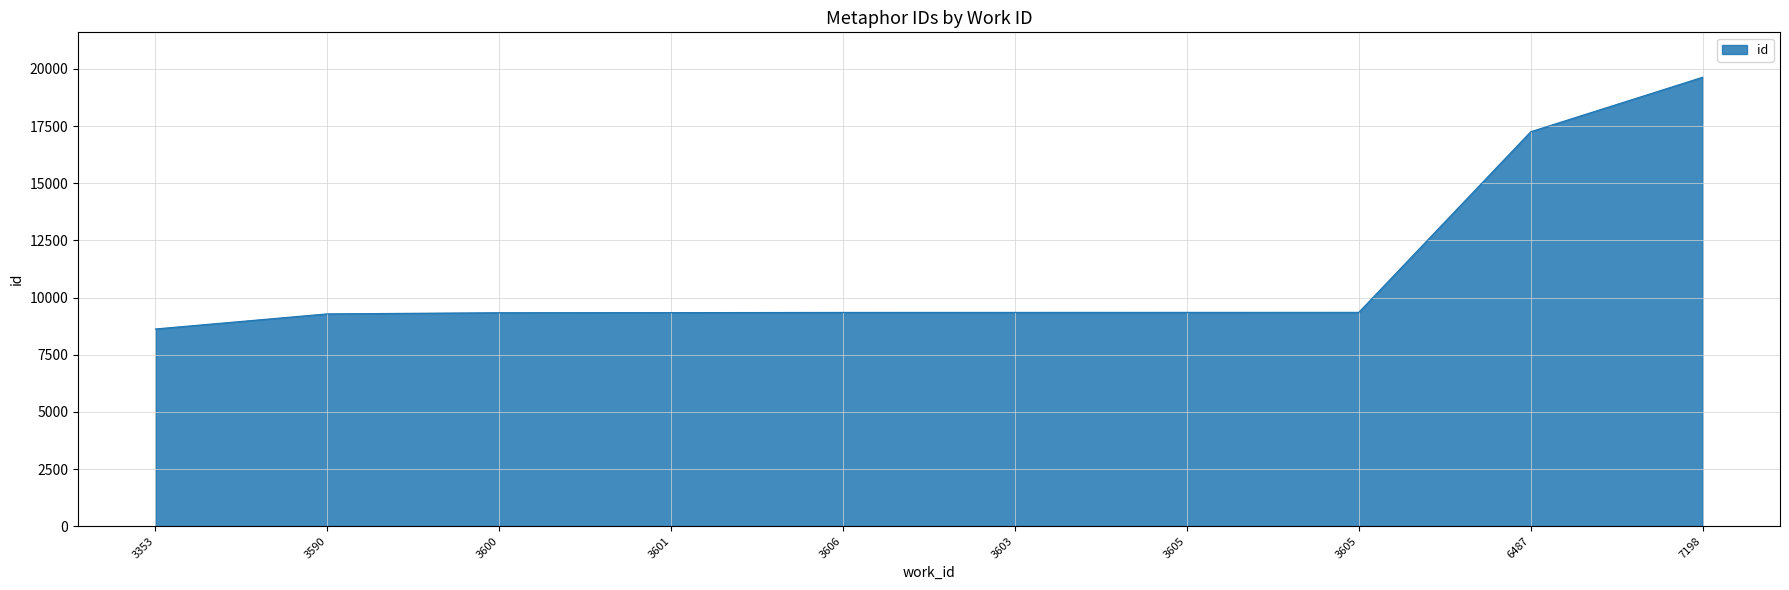

Rank the categories by value from highest to lowest.

7198, 6487, 3605, 3605, 3603, 3606, 3601, 3600, 3590, 3353